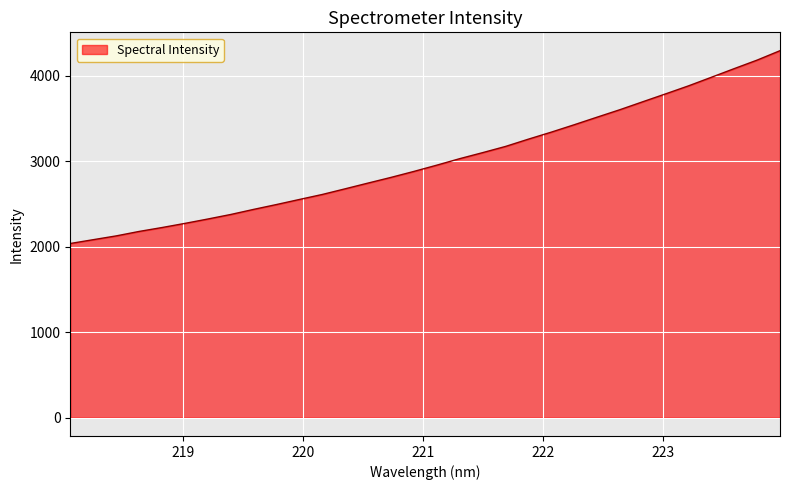

What is the smallest value displayed?

2036.1